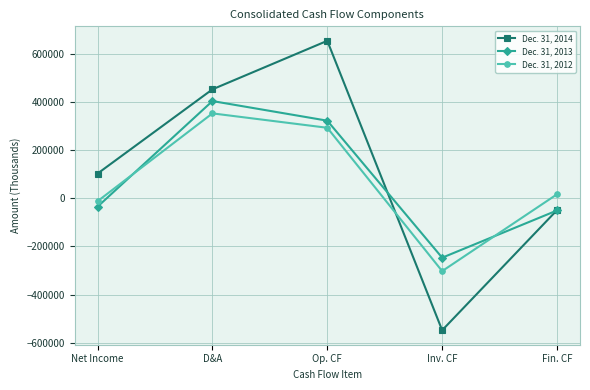

Is this an area chart (filled region under the line)?

No